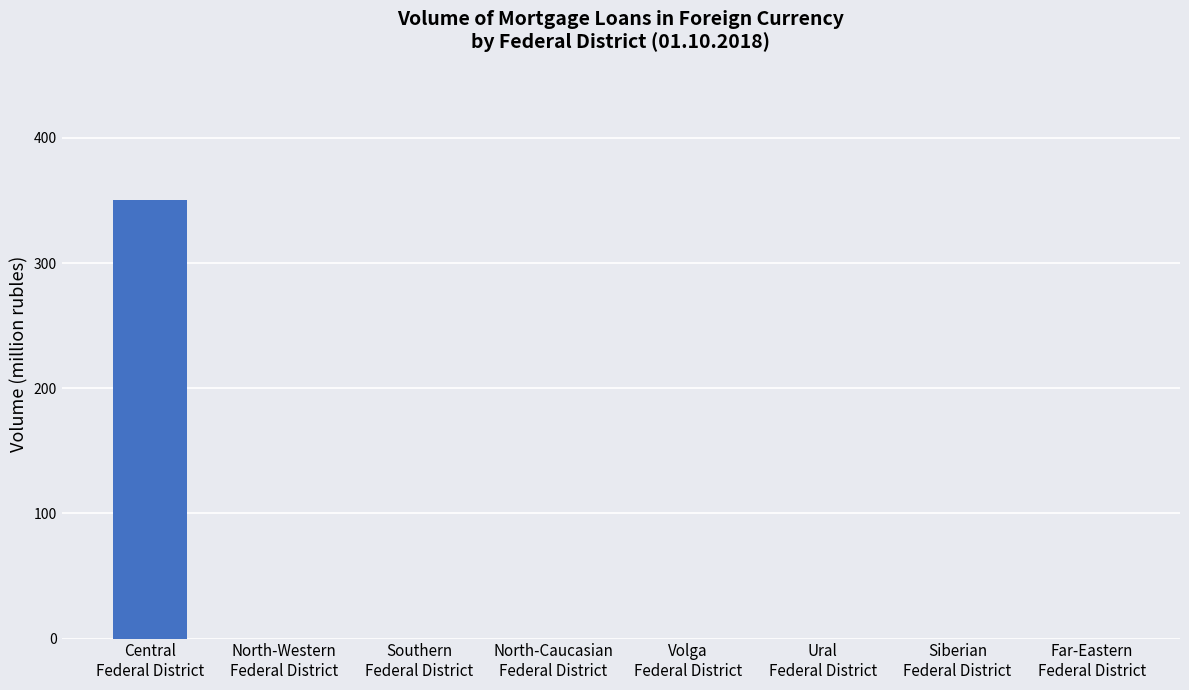

What is the sum of all values?

350